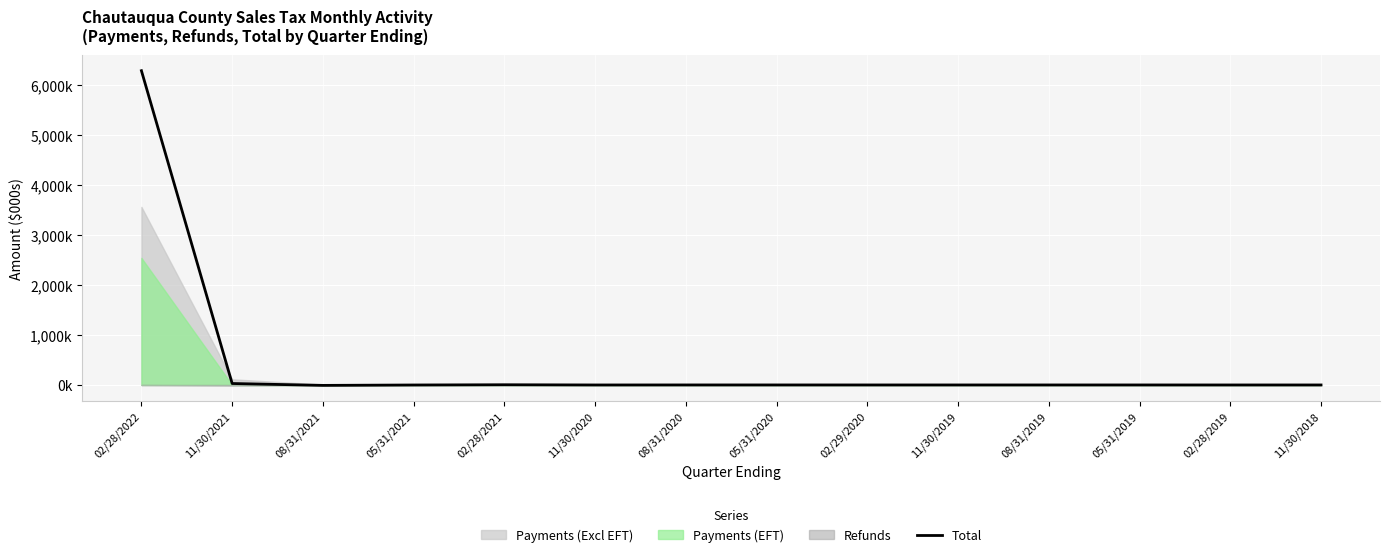

What is the maximum value shown in the chart?

6279.7